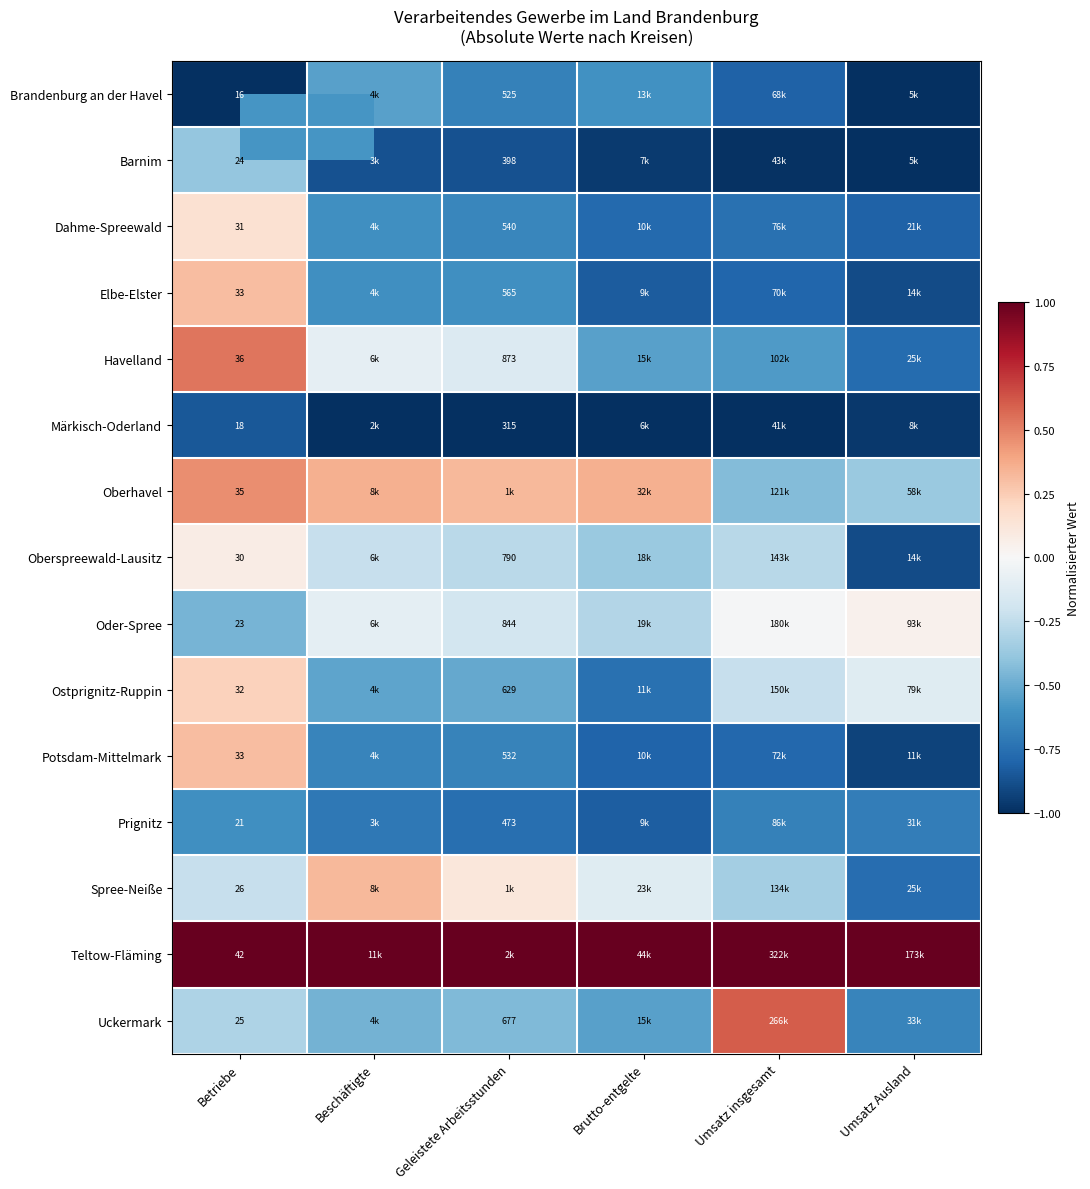

The value of Elbe-Elster at Betriebe is 0.3. True or false?

True